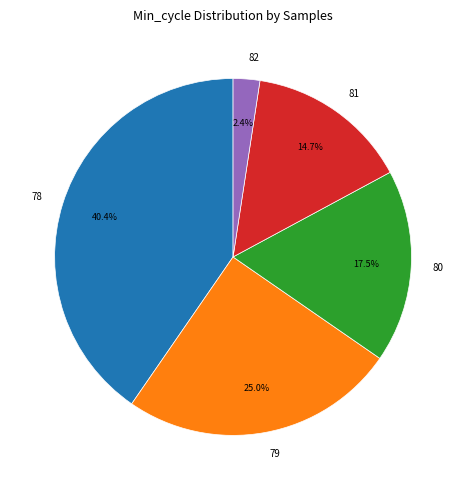

What is the change in value from 78 to 79?

-16154